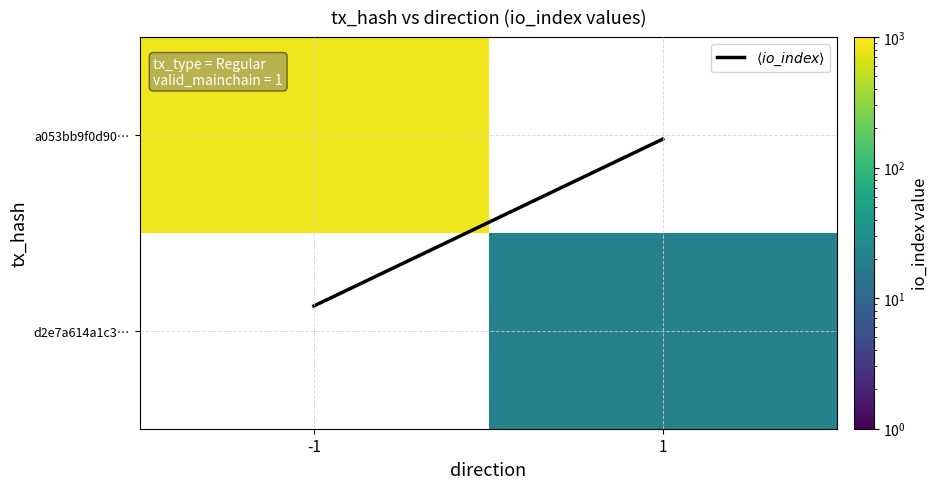

Which series has the widest spread of values?

$\langle io\_index \rangle$